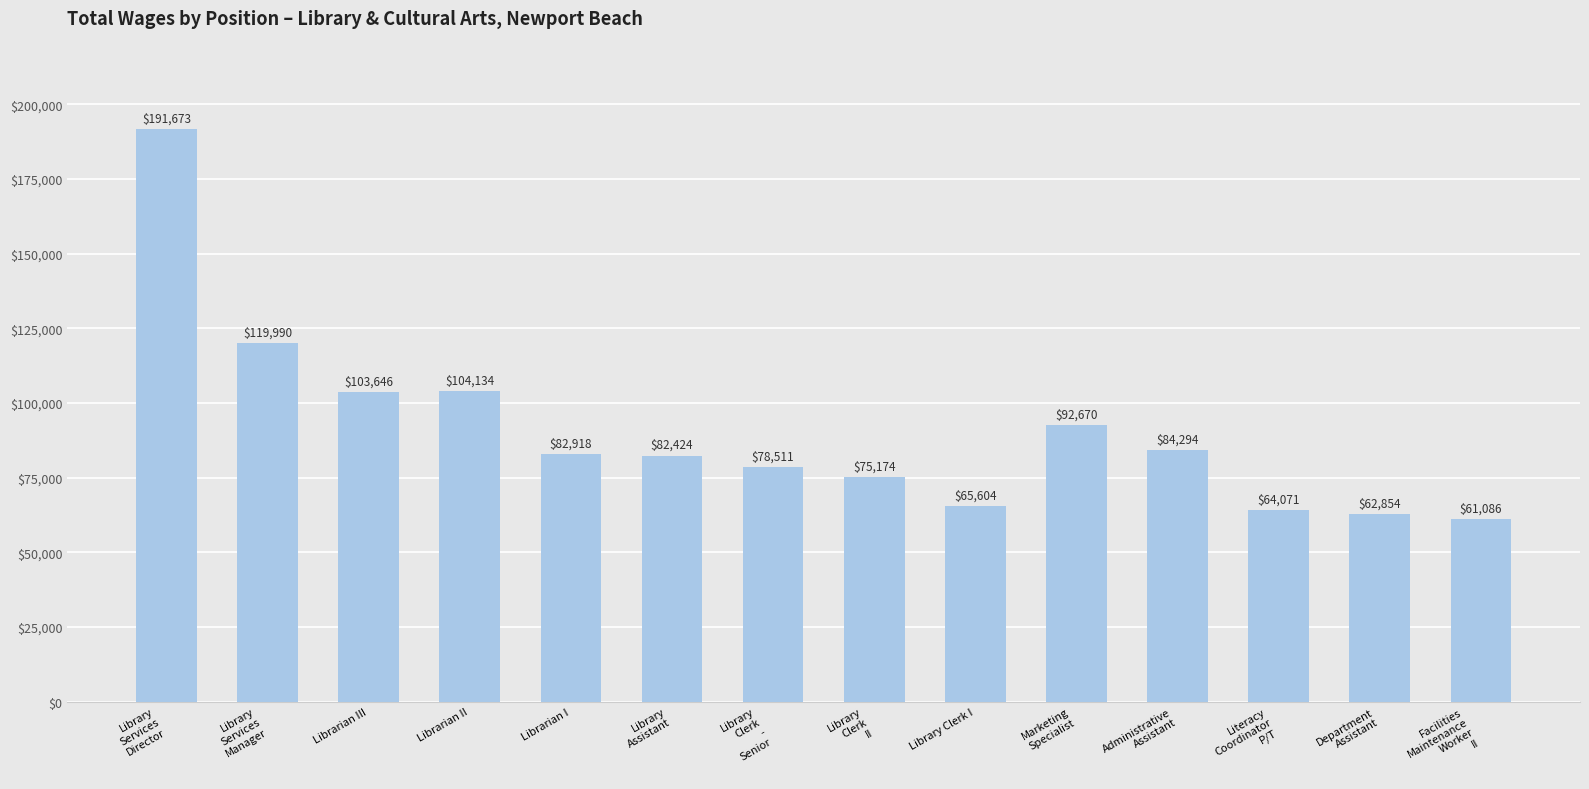

The chart shows a value of 75174 at Library
Clerk
II. True or false?

True